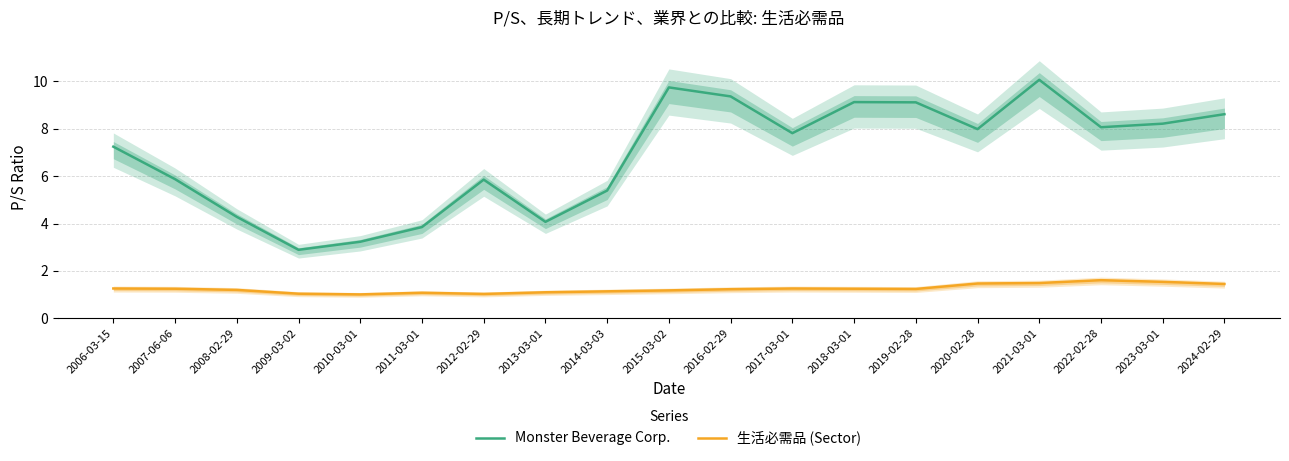

What is the sum of all Monster Beverage Corp. values?

130.7